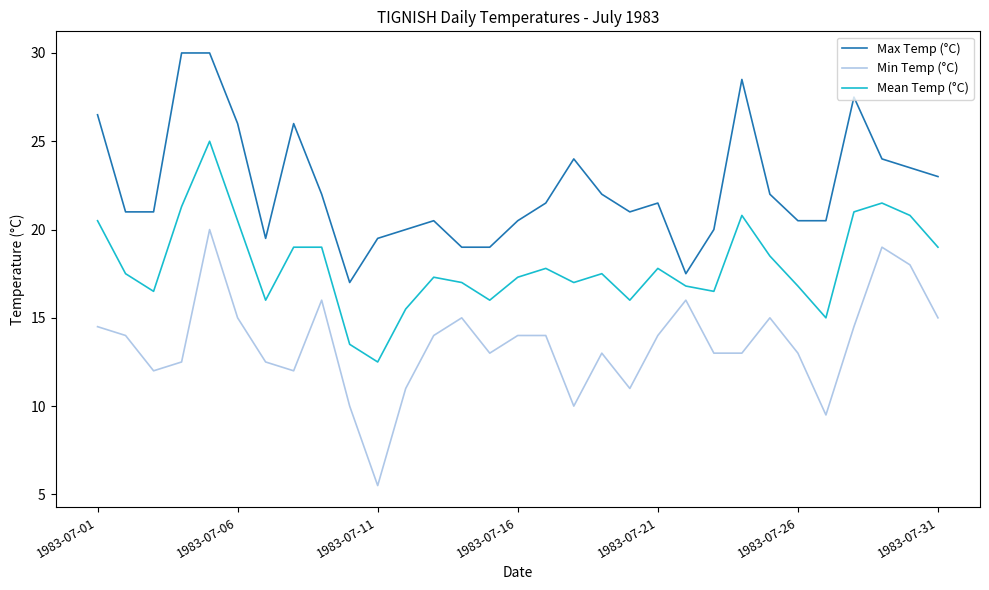

True or false: Max Temp (°C) and Mean Temp (°C) cross at least once.

False